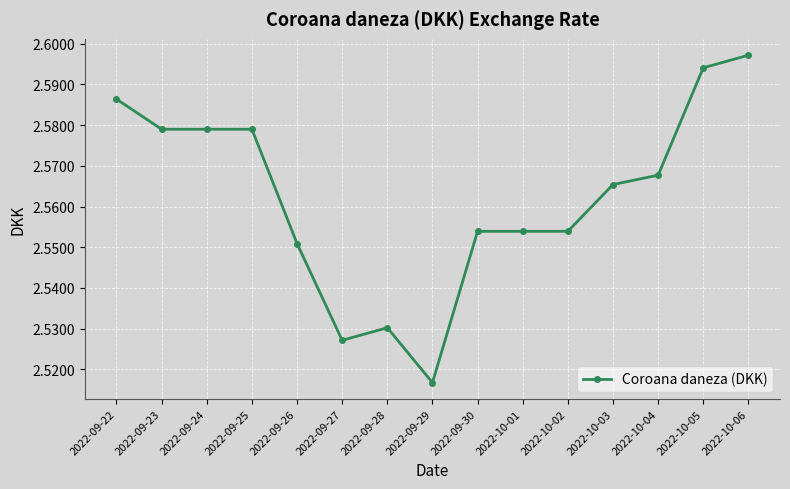

What is the label of the 14th point from the right?

2022-09-23